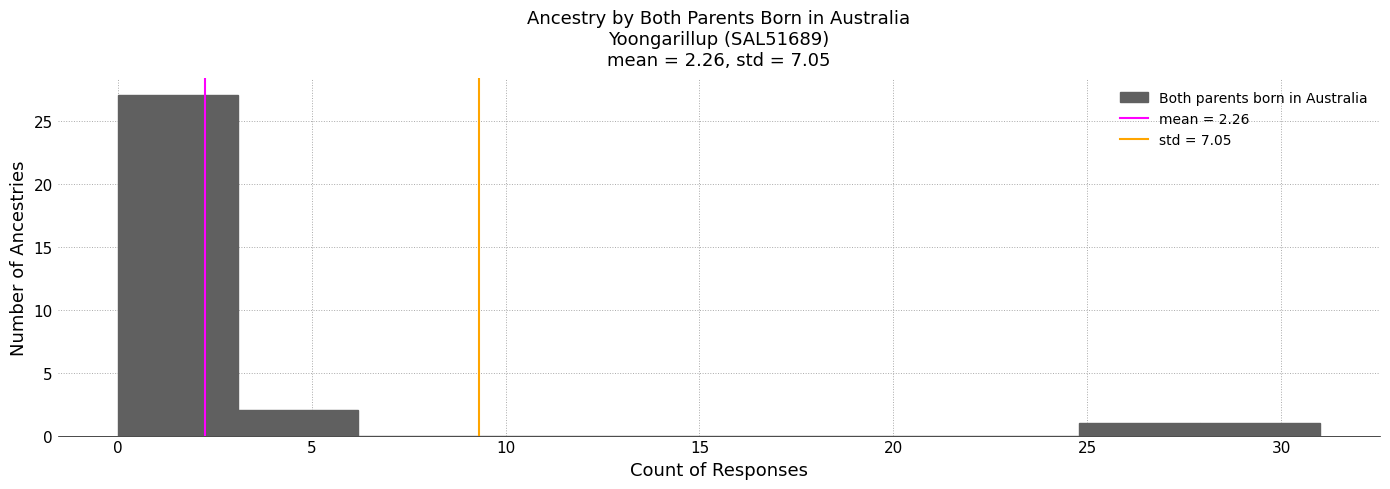

Over which range of the x-axis is the bar tallest?

0.0 to 3.1